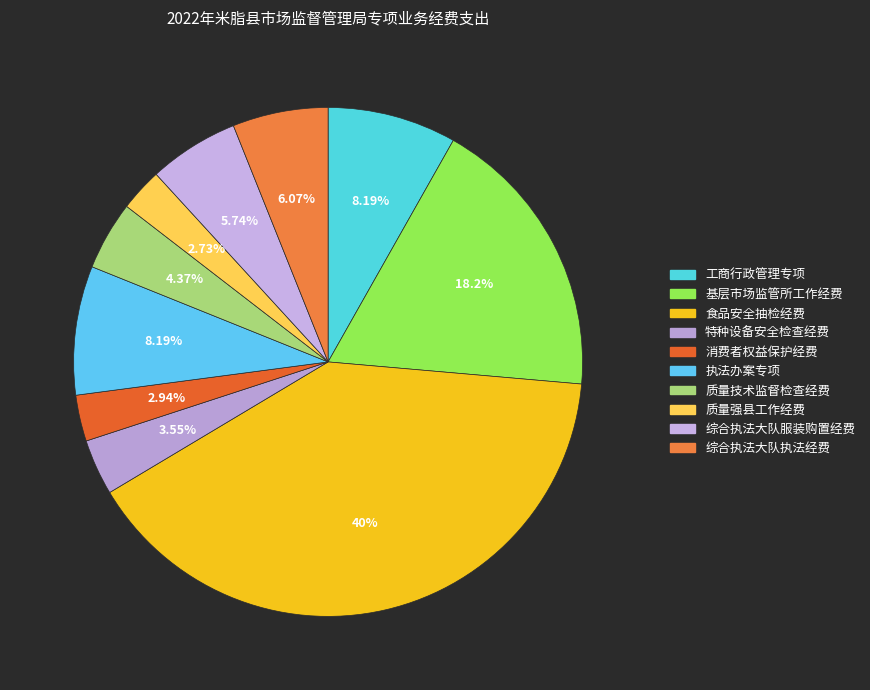

The 质量强县工作经费 slice represents 3% of the pie. True or false?

True